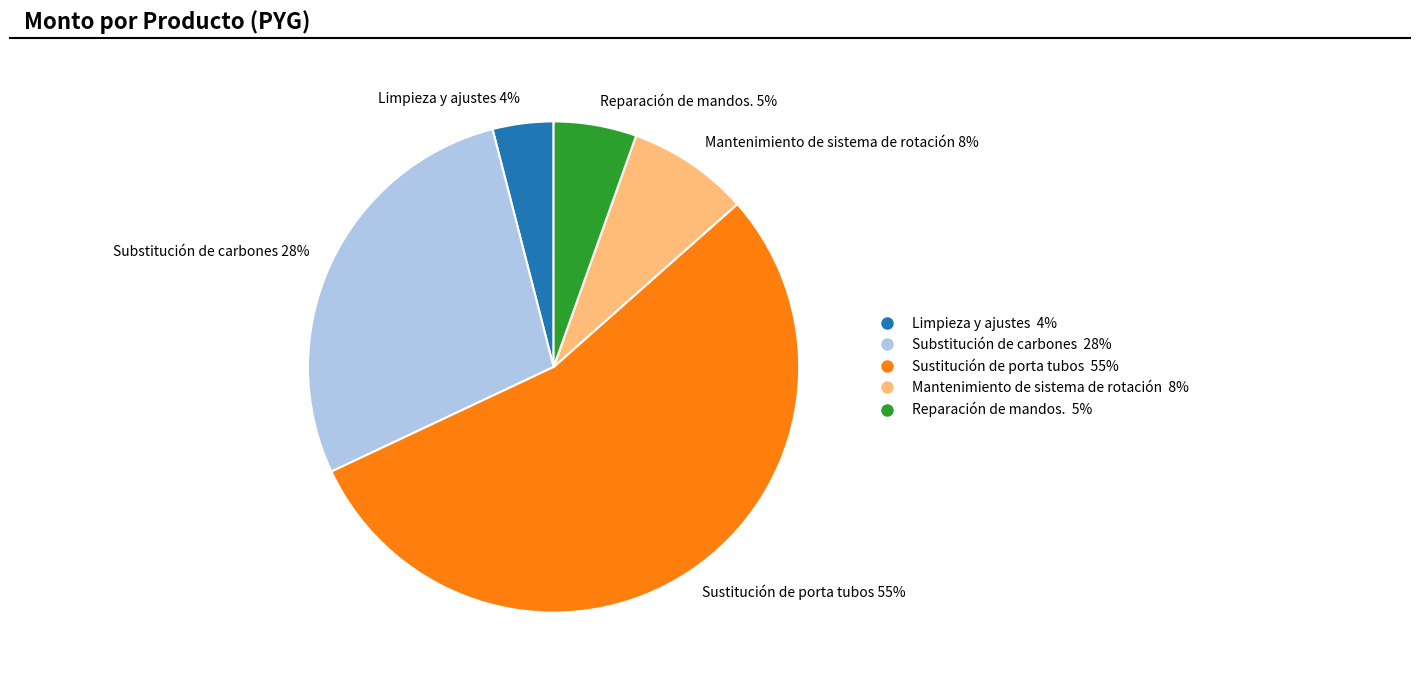

Approximately how many times larger is the value at Substitución de carbones compared to Limpieza y ajustes?

7.0